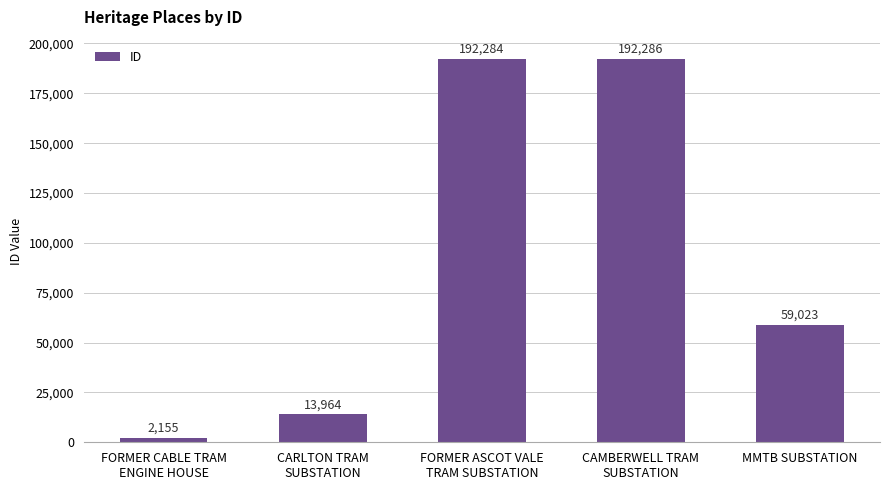

What is the change in value from CAMBERWELL TRAM
SUBSTATION to MMTB SUBSTATION?

-133263